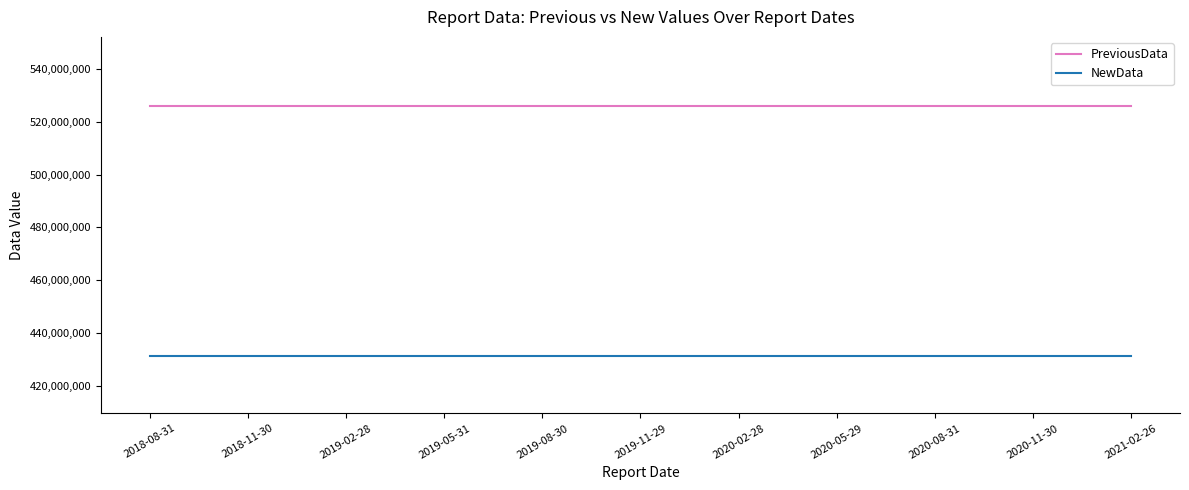

Rank the series by their maximum value, from highest to lowest.

PreviousData, NewData